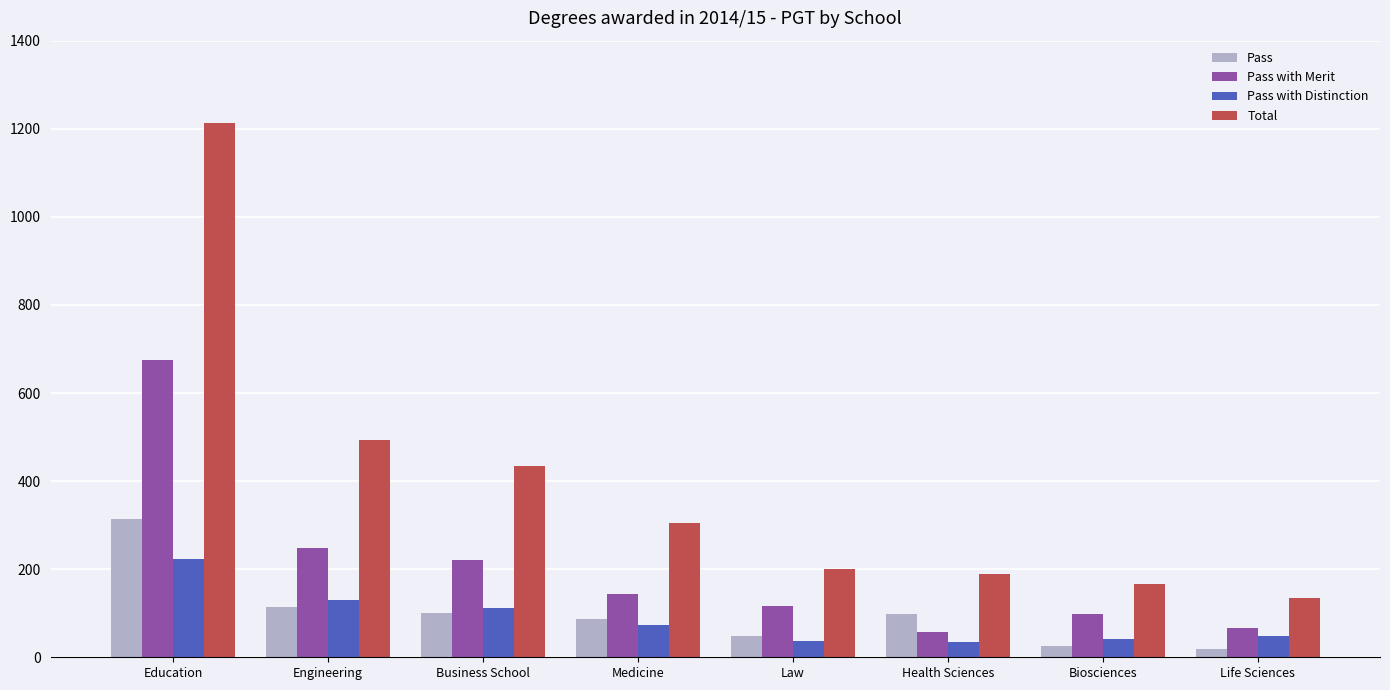

How many values in the Pass series exceed 99?

4